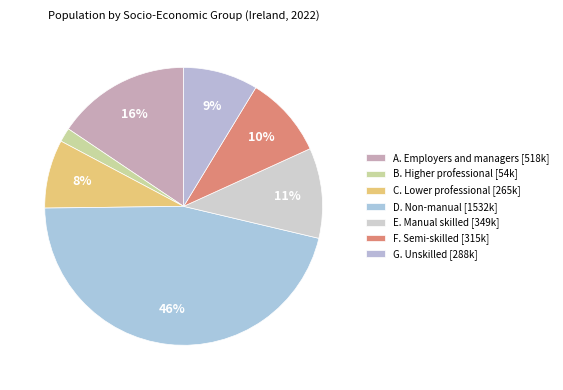

To the nearest percent, what is the combined percentage of D. Non-manual and F. Semi-skilled?

56%